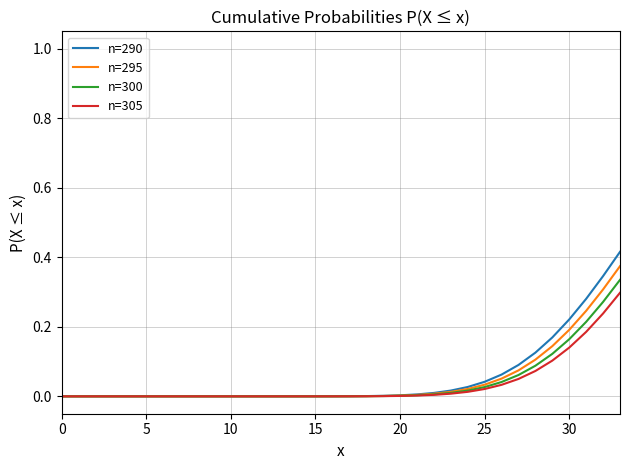

How many lines are shown in the chart?

4